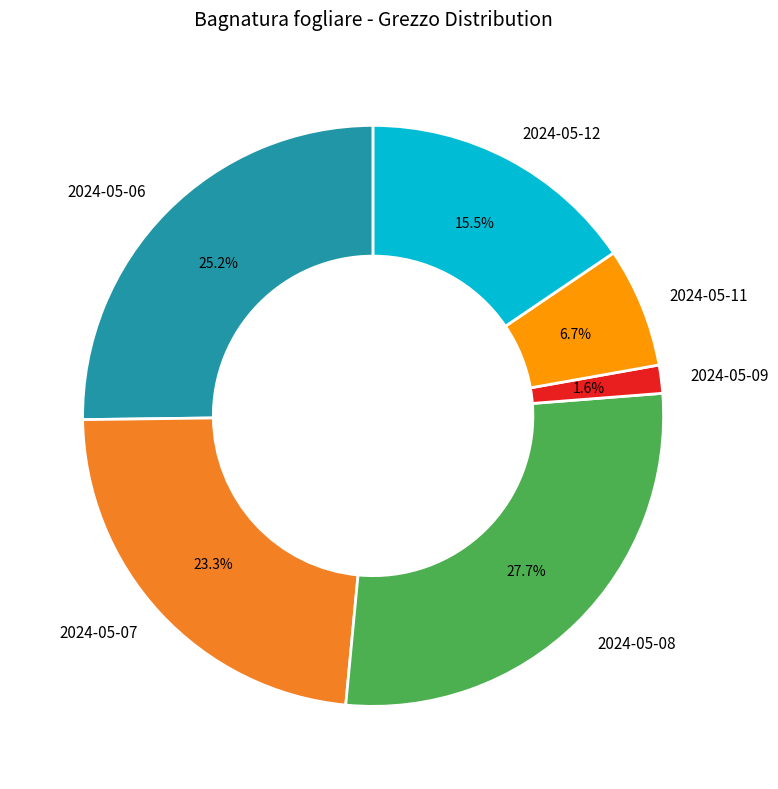

How much of the chart is everything except 2024-05-11?

93.3%